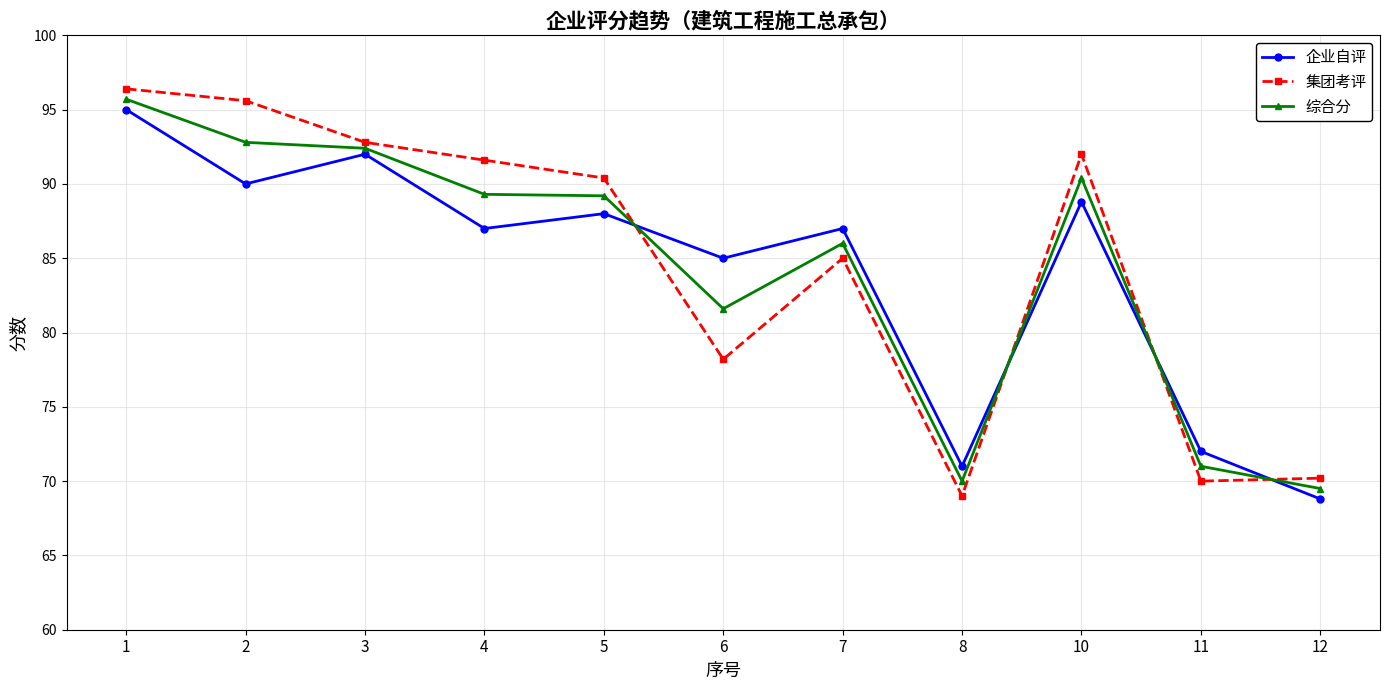

What is the maximum value shown in the chart?

96.4